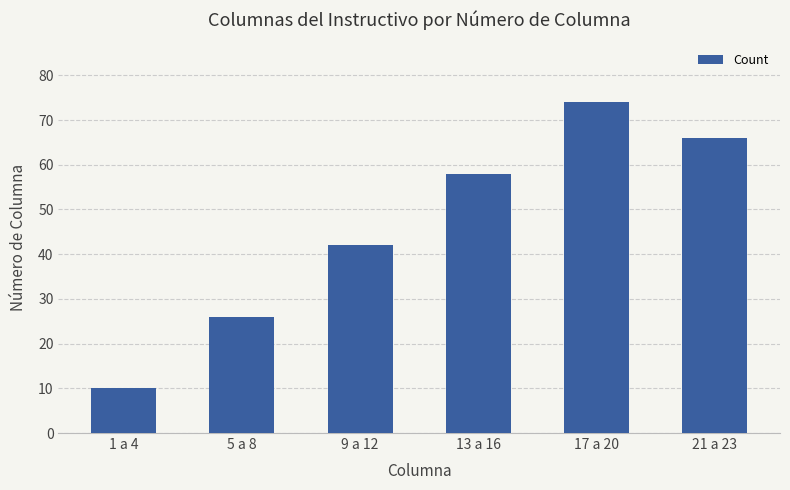

What position from the right is 5 a 8?

5